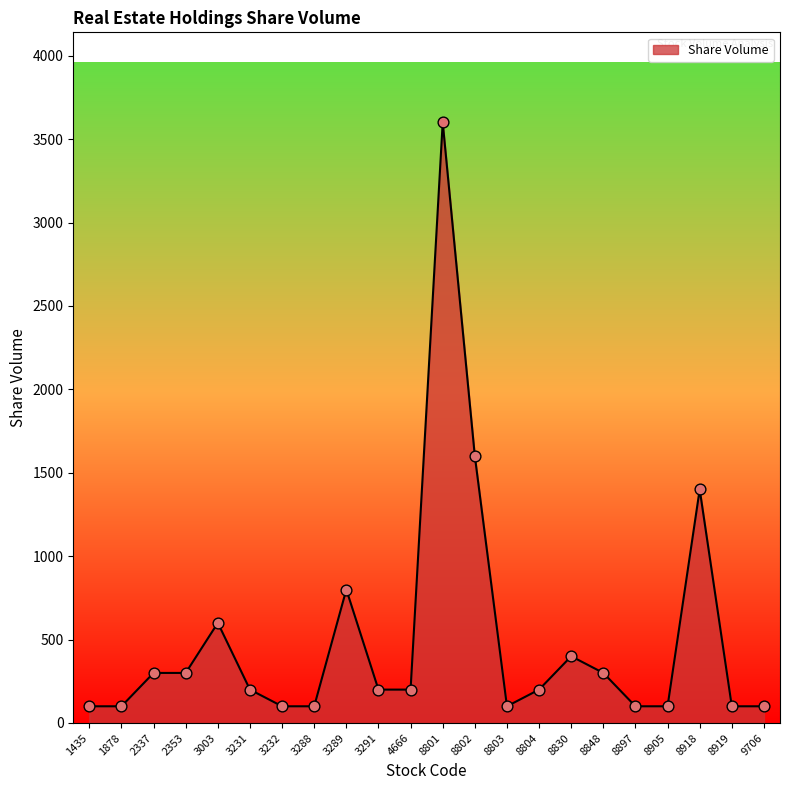

What is the ratio of the value at 3232 to the value at 3003?

0.2